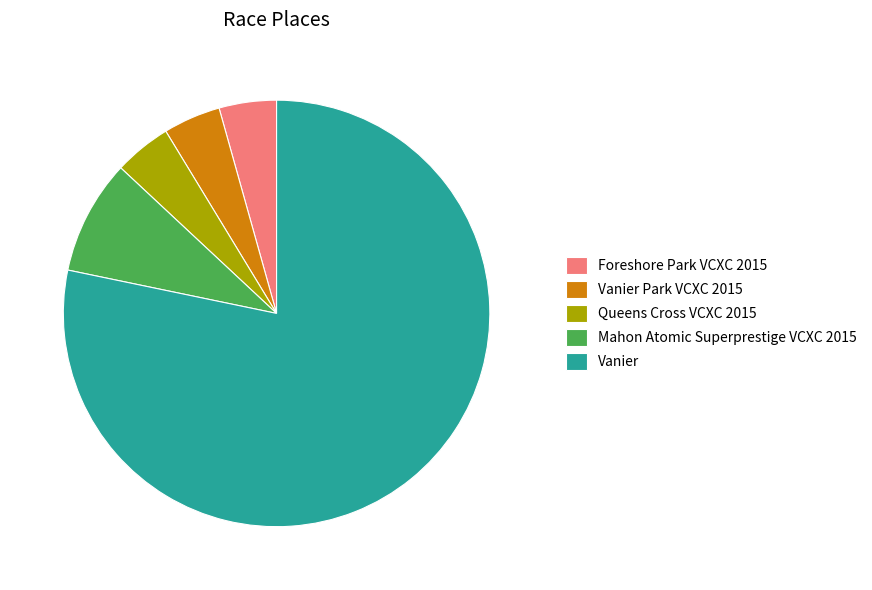

Do Vanier Park VCXC 2015 and Queens Cross VCXC 2015 together represent more than half of the pie?

No